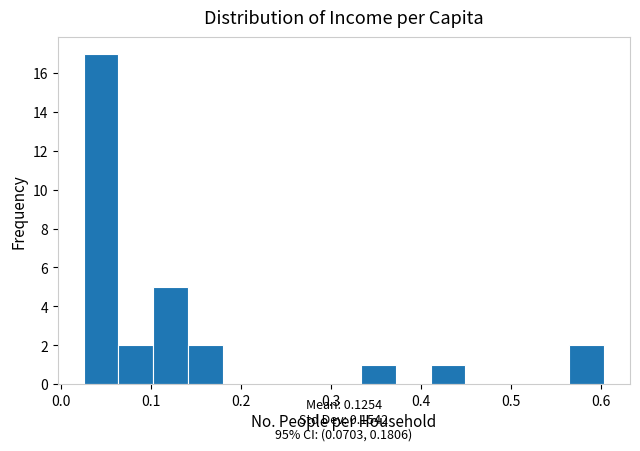

Around what value on the x-axis is the tallest bar? Give the approximate position of its centre, as read against the axis.

0.04